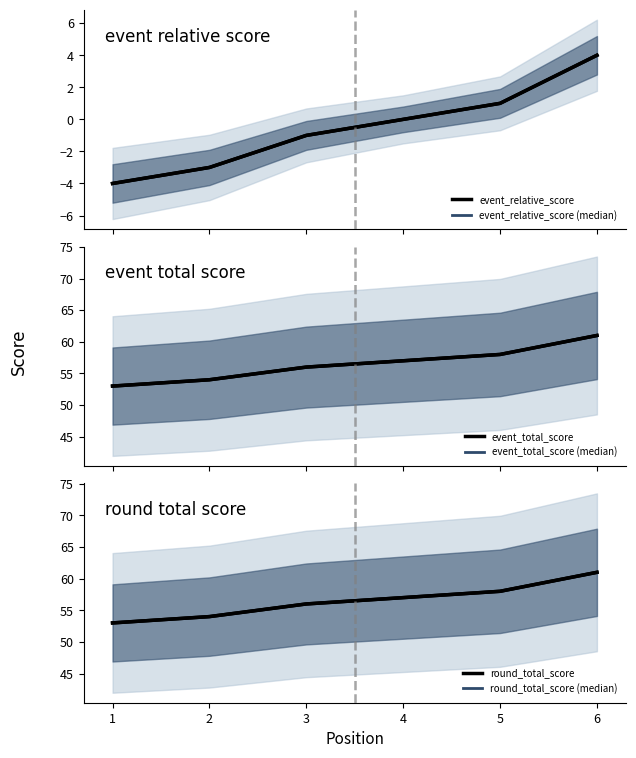

Reading left to right, what are all the values shown in this chart?

event_relative_score: -4	-3	-1	0	1	4
event_relative_score (median): -4	-3	-1	0	1	4
event_total_score: 53	54	56	57	58	61
event_total_score (median): 53	54	56	57	58	61
round_total_score: 53	54	56	57	58	61
round_total_score (median): 53	54	56	57	58	61